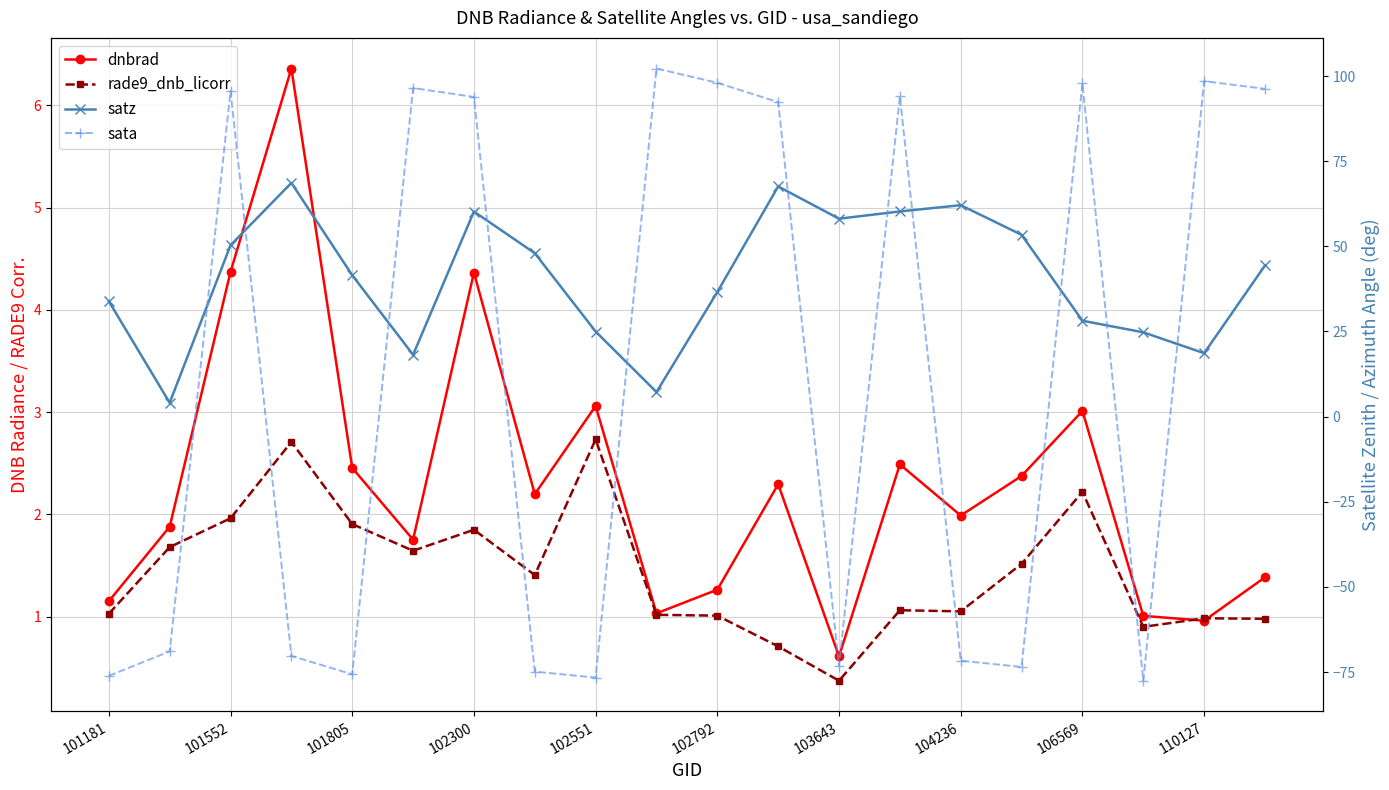

At which category does the chart reach its minimum across all series?

17